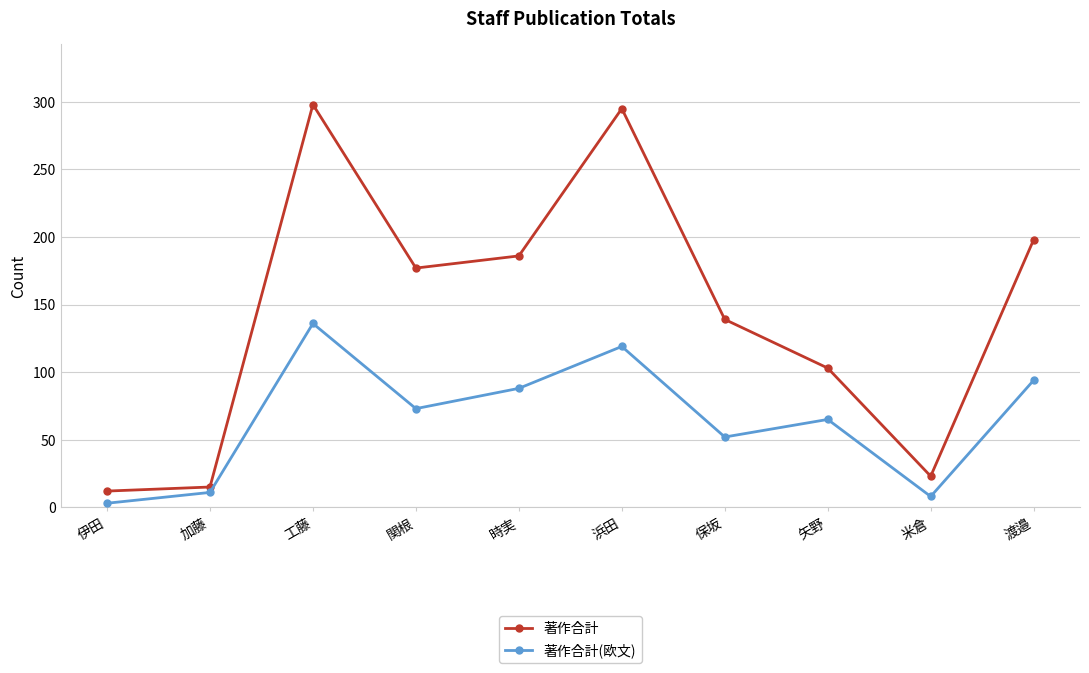

How many interior local peaks does the 著作合計 series have?

2